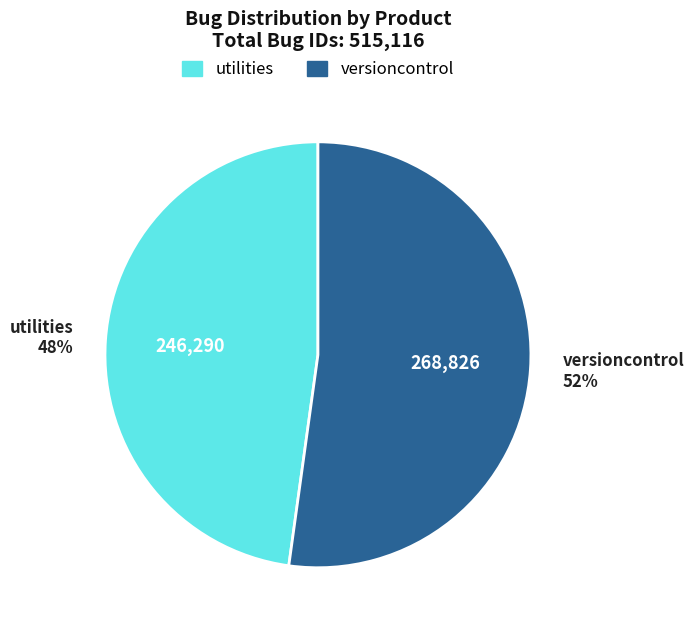

Approximately how many times larger is the value at utilities compared to versioncontrol?

0.9